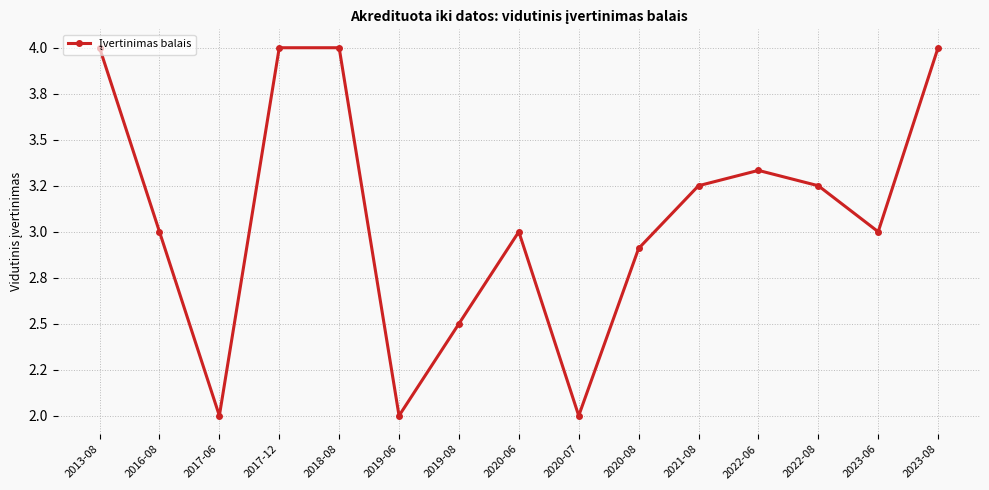

How many data points does each series have?

15